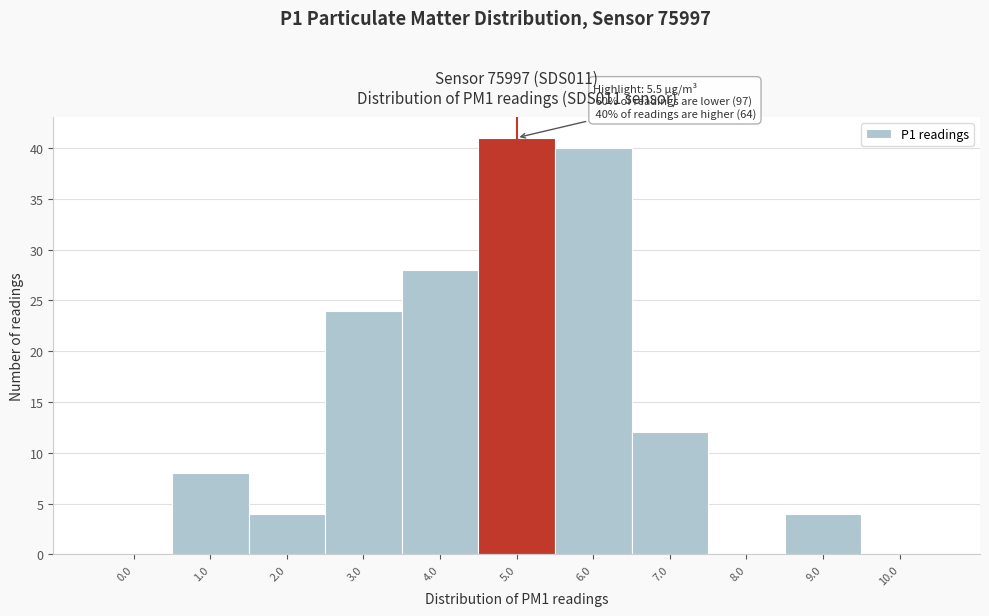

Is it true that the value at 4.0 is 50?

False